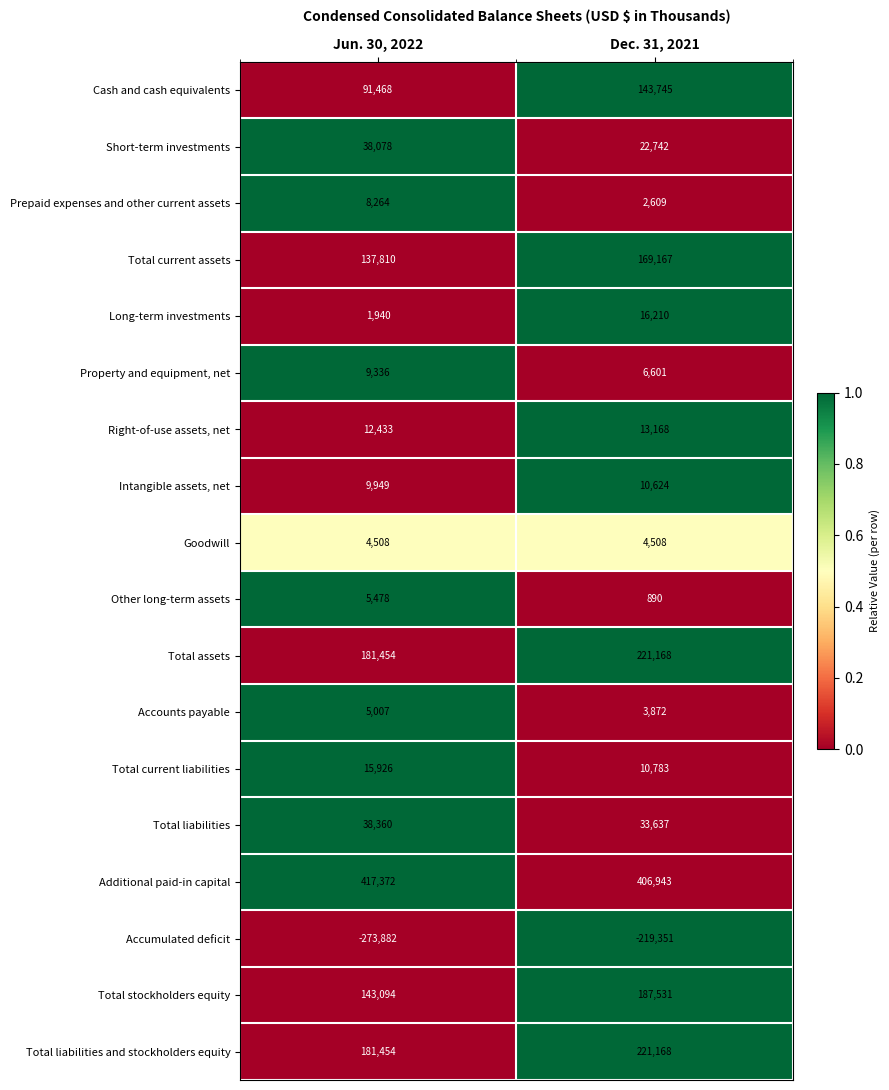

What is the difference between the highest and lowest values at Dec. 31, 2021?

626294